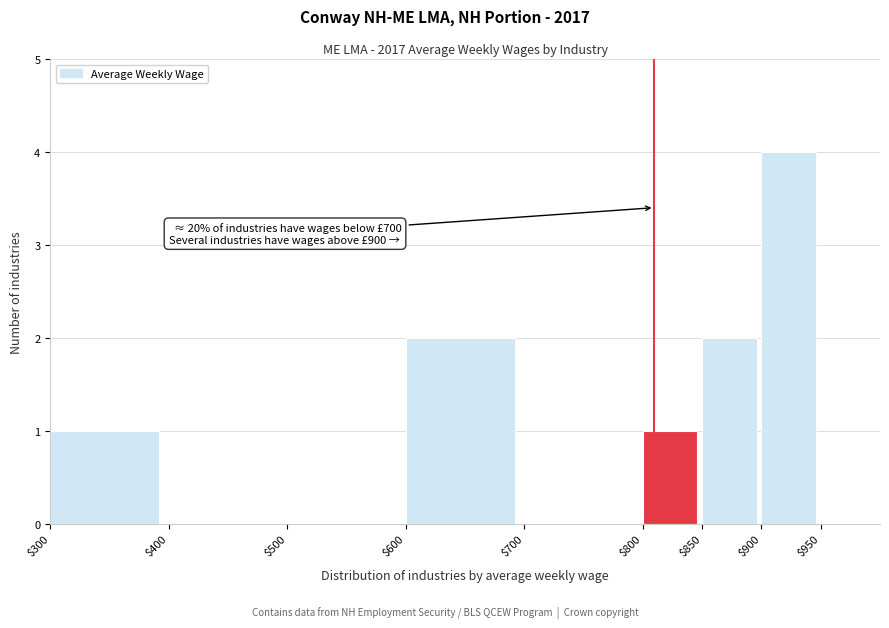

Over which range of the x-axis is the bar tallest?

900 to 950